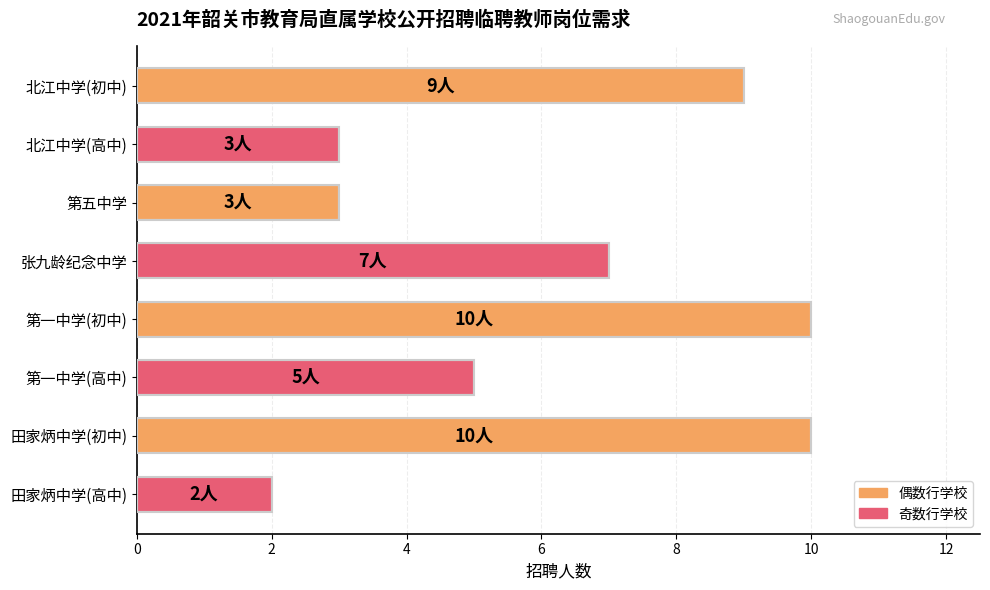

True or false: the data shows 4 at 北江中学(高中).

False